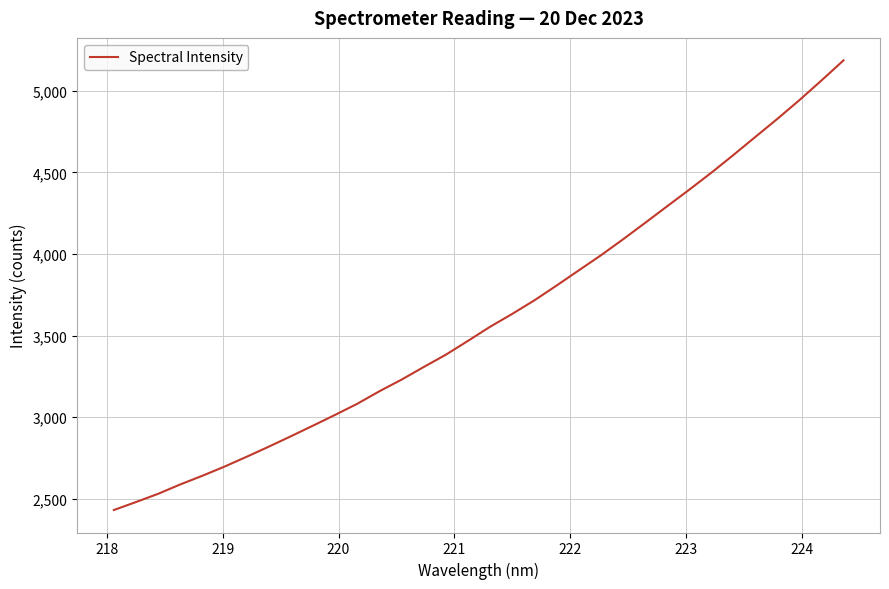

What is the average value?

3612.3